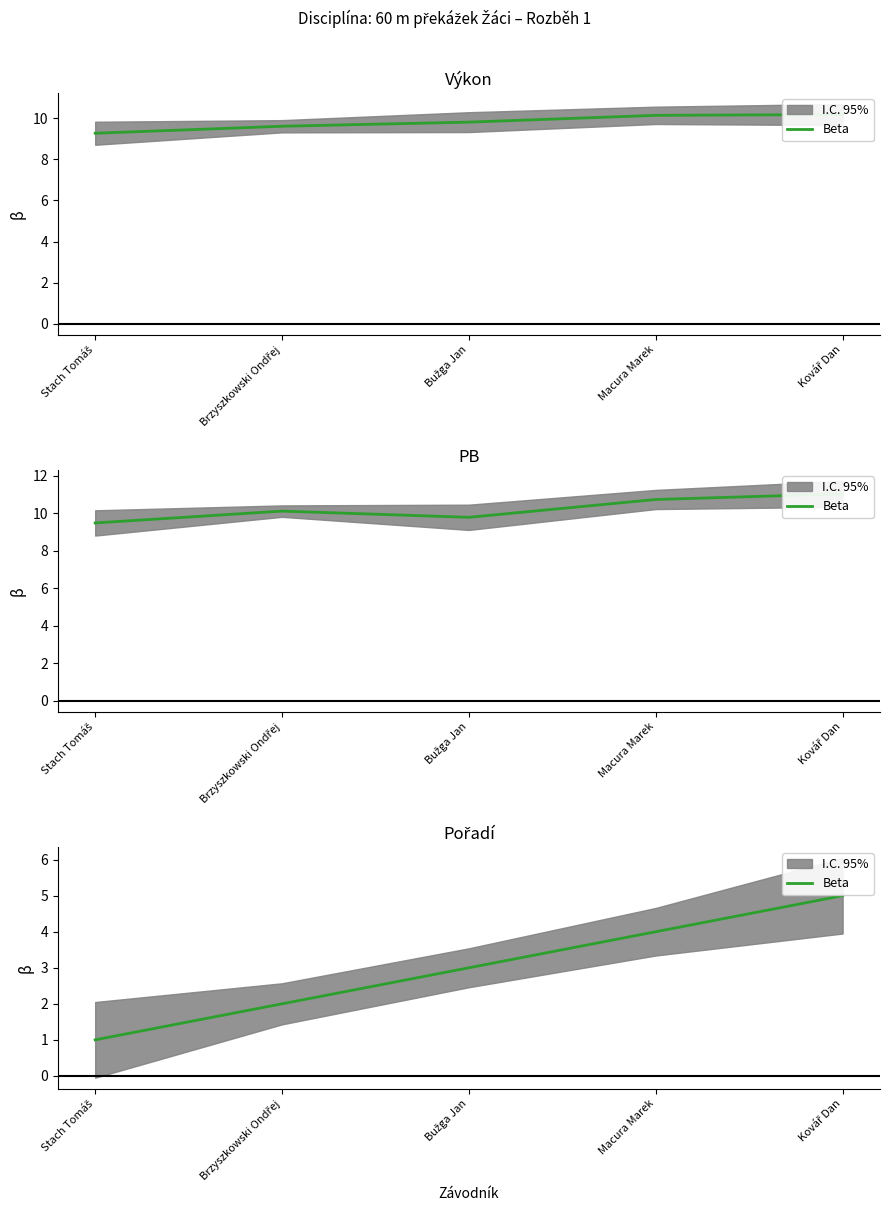

The value at Stach Tomáš is 1. True or false?

True